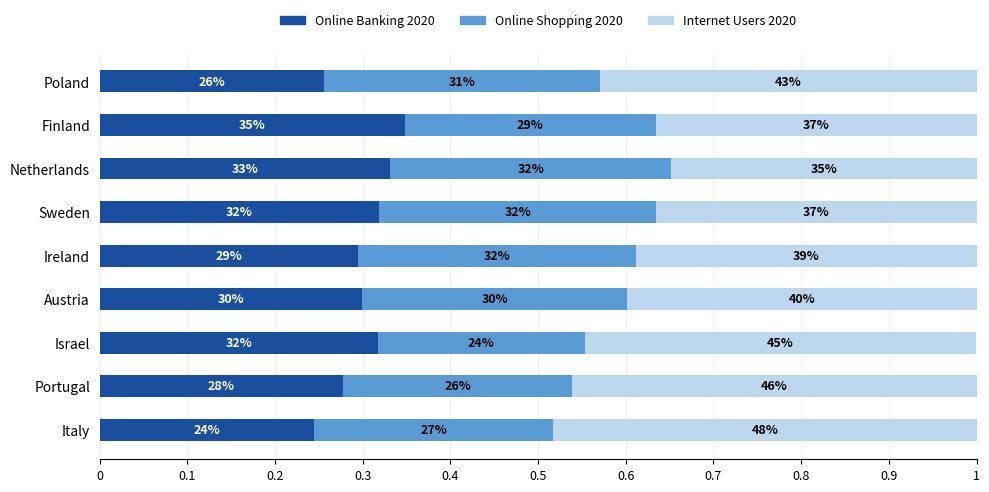

What is the sum of all Online Shopping 2020 values?

2.6